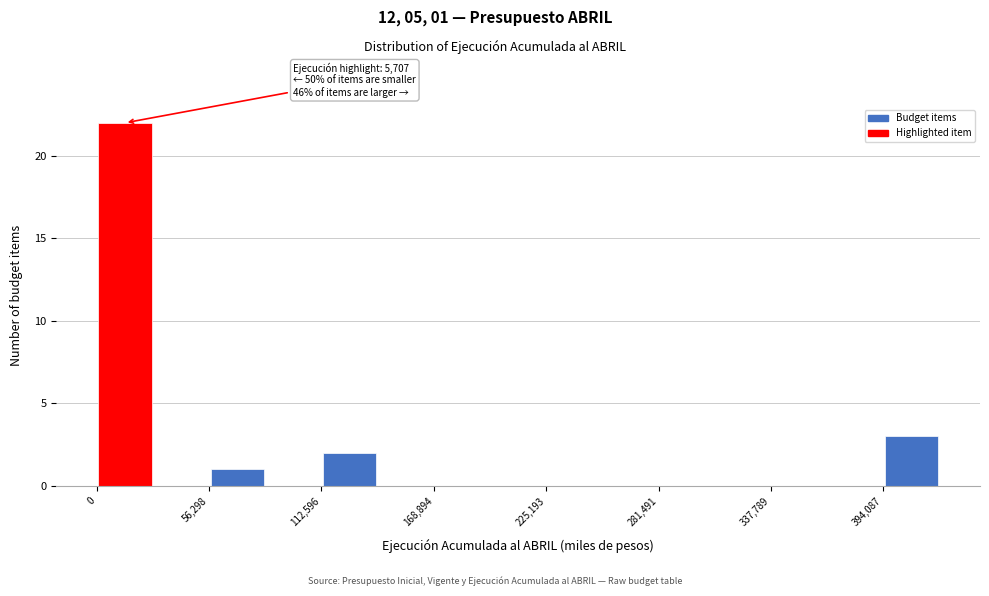

Around what value on the x-axis is the tallest bar? Give the approximate position of its centre, as read against the axis.

10000